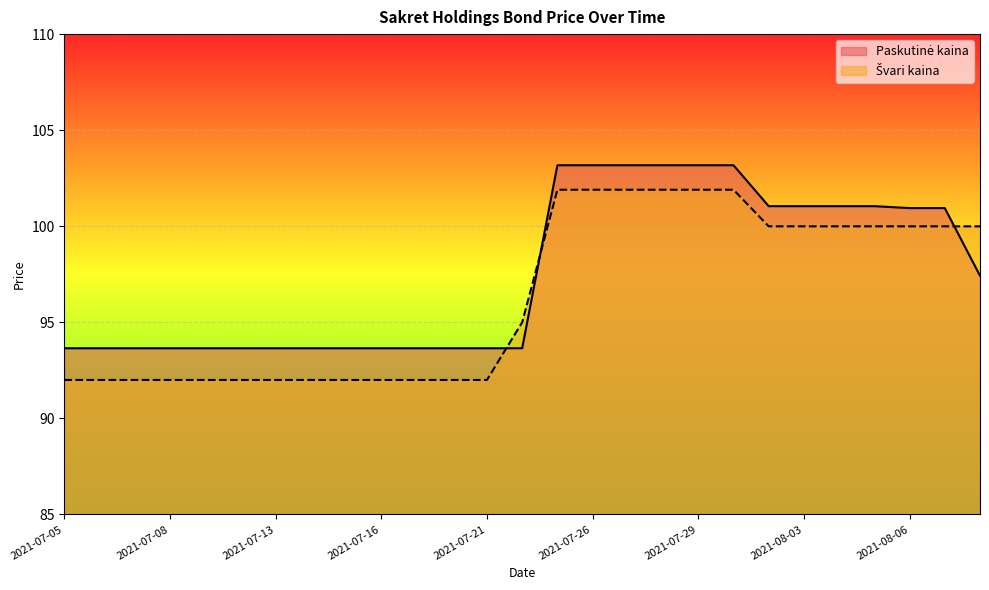

At 2021-07-22, list the series in order from largest to smallest.

Švariai kaina, Paskutinė kaina